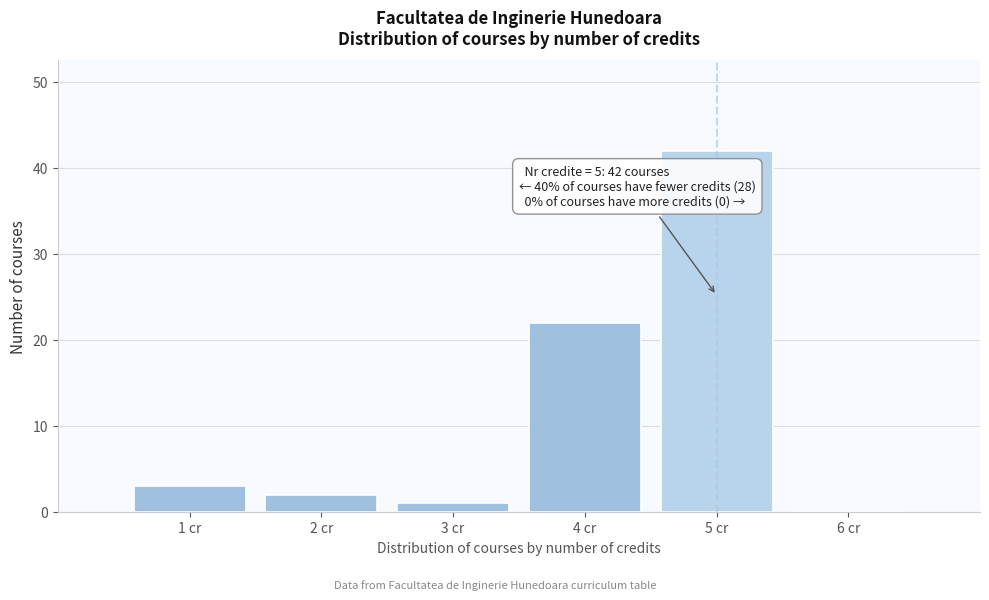

Which range on the x-axis has the tallest bar?

4.5 to 5.5